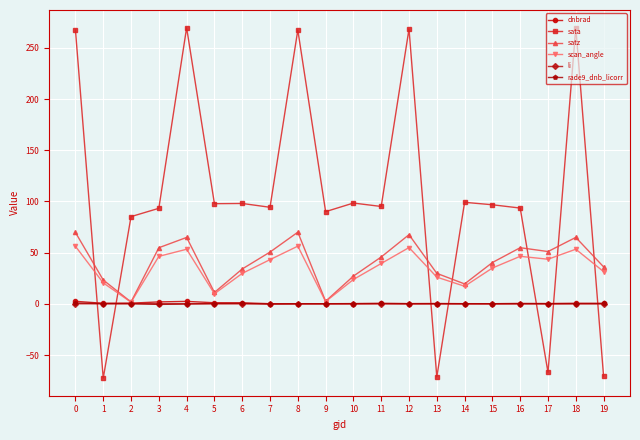

Where is the first local minimum for scan_angle?

2